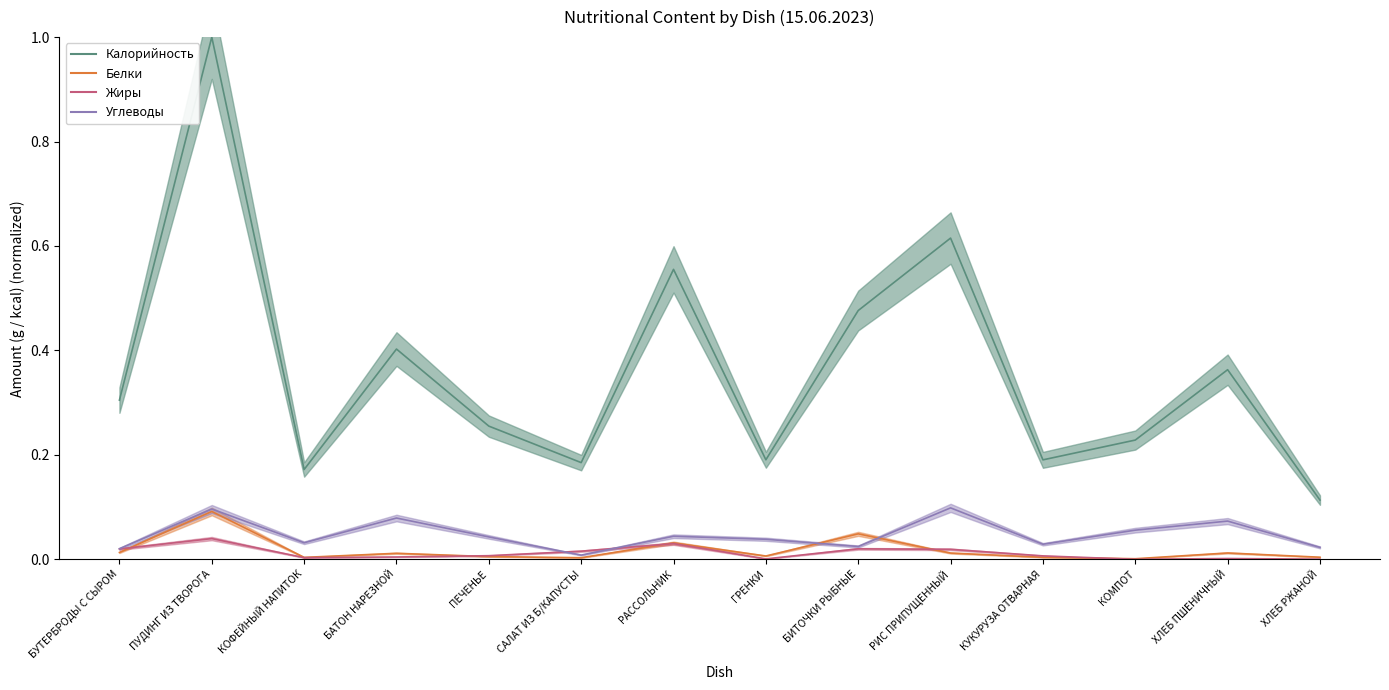

In Калорийность, how many points are higher than both neighbors (excluding endpoints)?

5